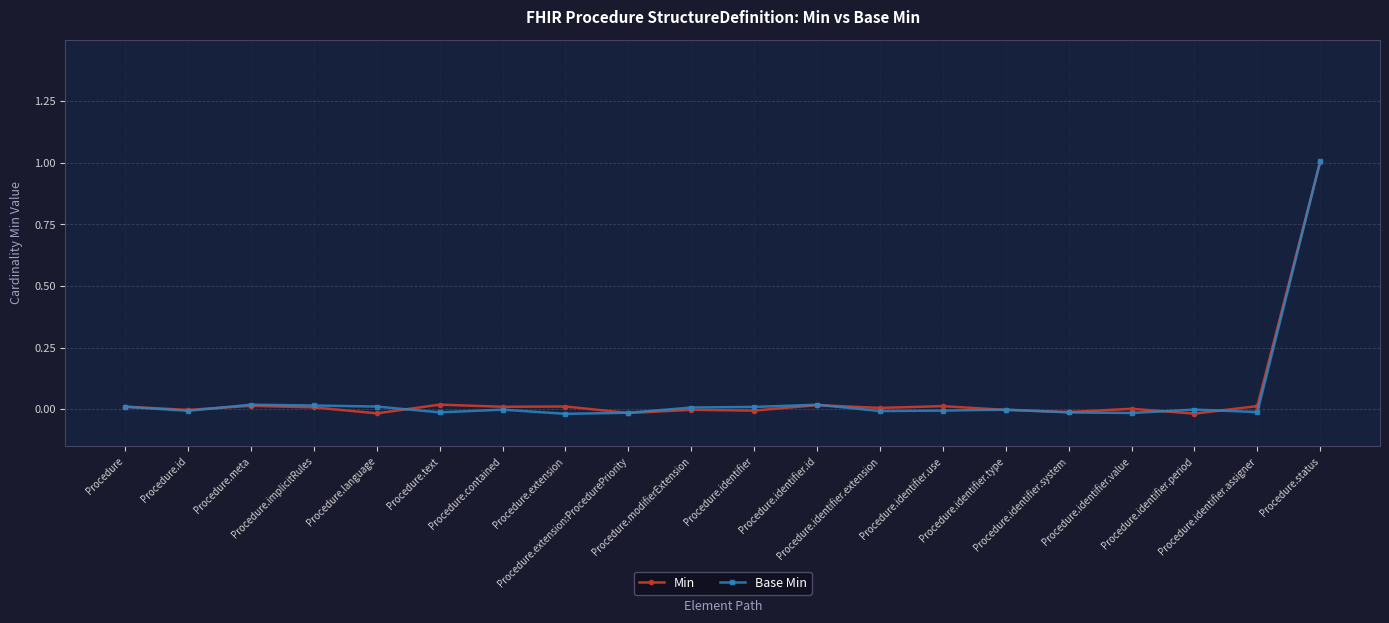

The value of Min at Procedure.id is -0.0. True or false?

True